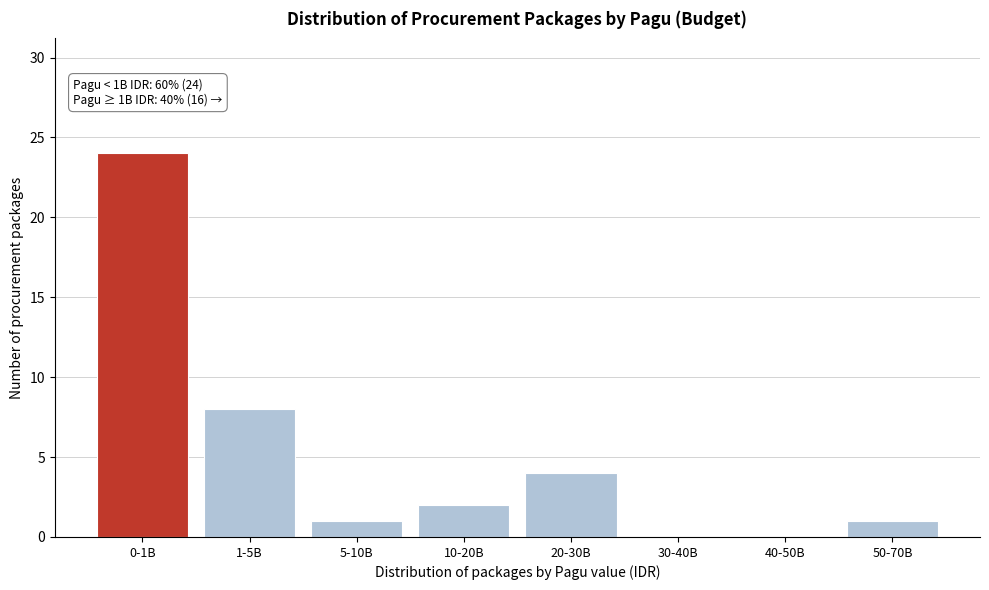

Reading left to right, transcribe all the data shown in this chart.

0-1B=24	1-5B=8	5-10B=1	10-20B=2	20-30B=4	30-40B=0	40-50B=0	50-70B=1